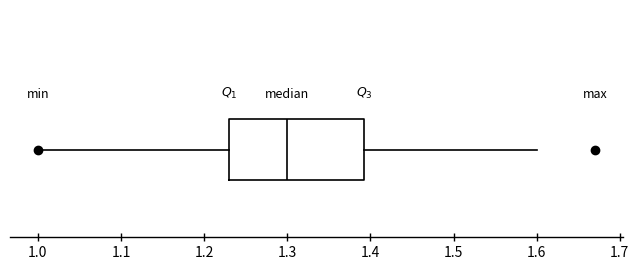

Where does the left whisker of the box end on the x-axis? The values are not printed on the chart, so give them approximately, as read against the axis.

1.00